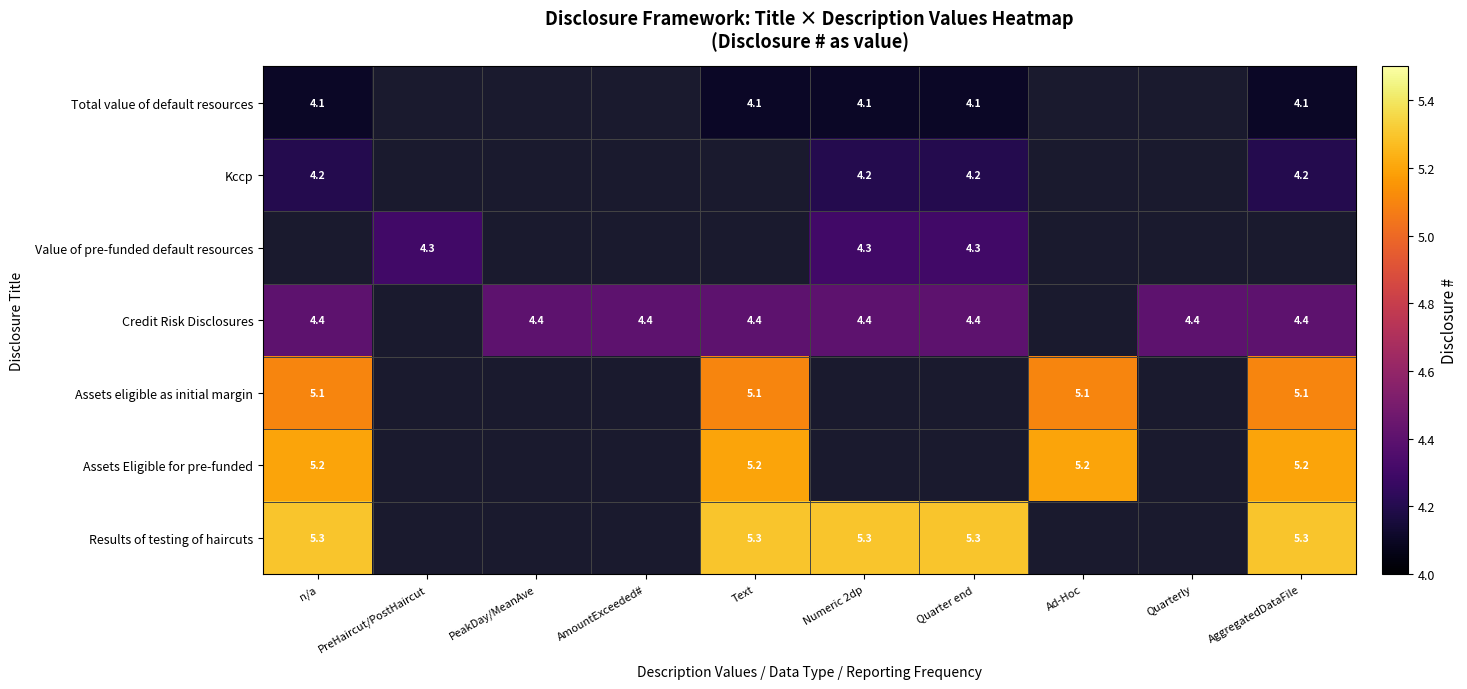

Count the number of data series in this chart.

7